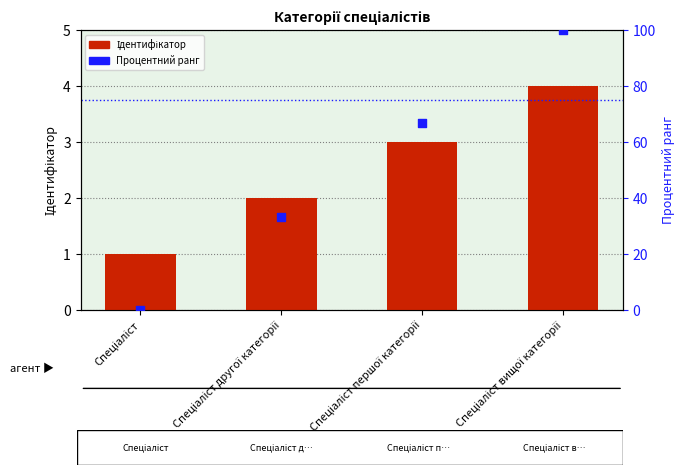

Which series contains the lowest Y value?

Процентний ранг